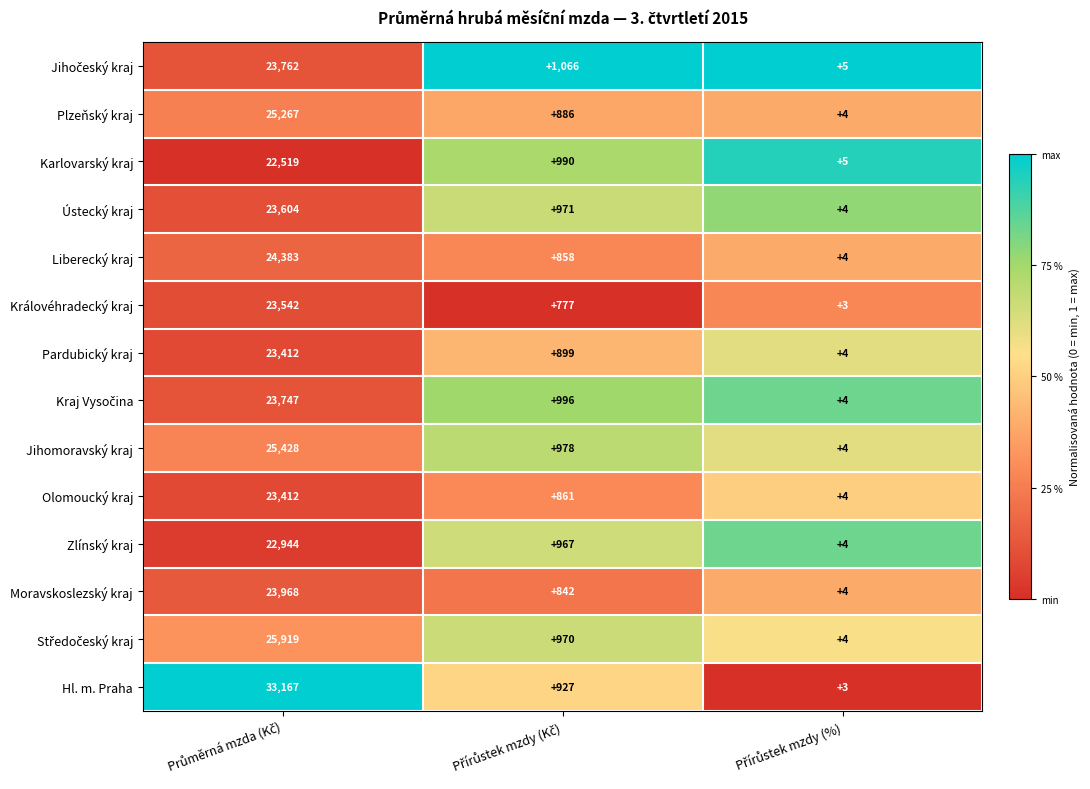

Which series has the largest range (max minus min)?

Hl. m. Praha